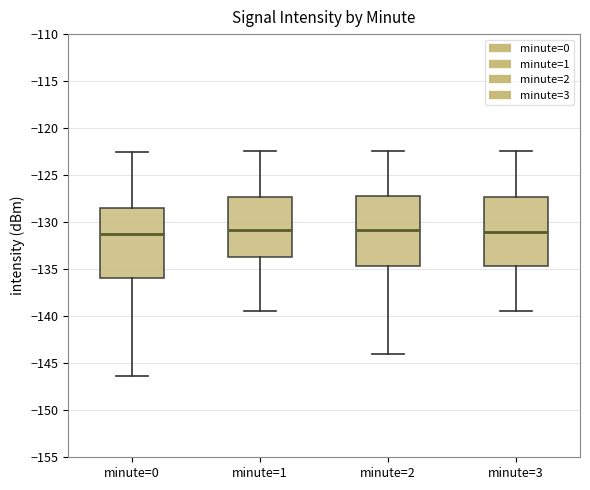

Where is the upper edge of the box for minute=3 on the y-axis? The values are not printed on the chart, so give them approximately, as read against the axis.

-127.5